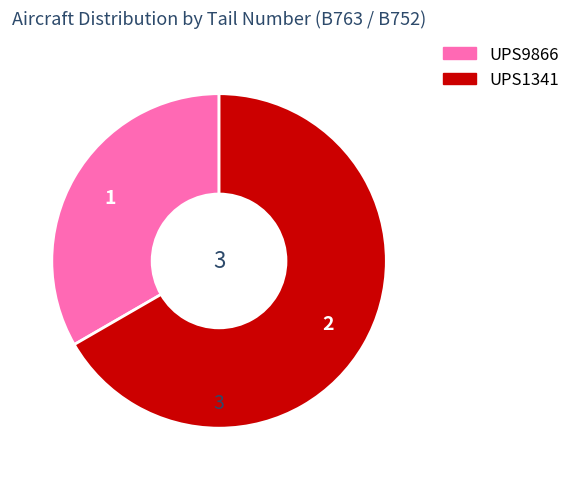

Is it true that UPS9866 is 39% of the pie?

False